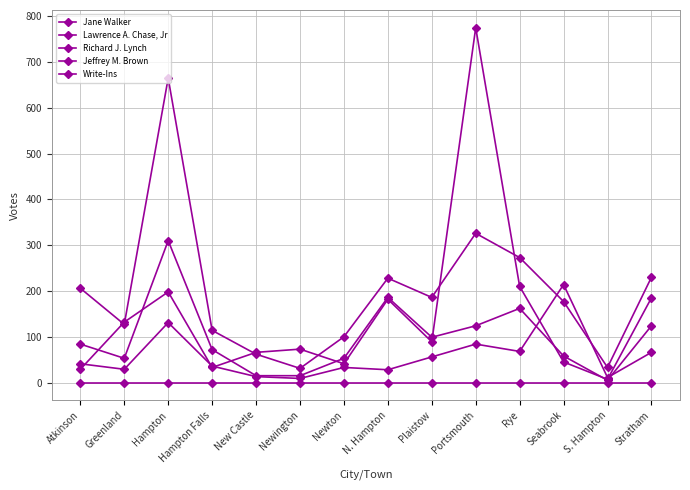

Between Greenland and N. Hampton, which series saw the biggest shift?

Richard J. Lynch